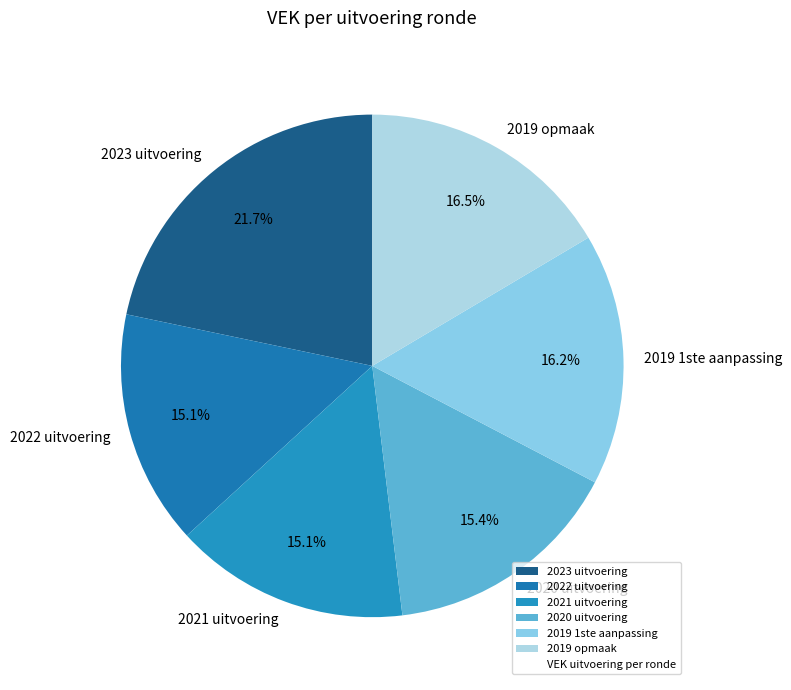

What percentage is NOT represented by 2020 uitvoering?

84.6%